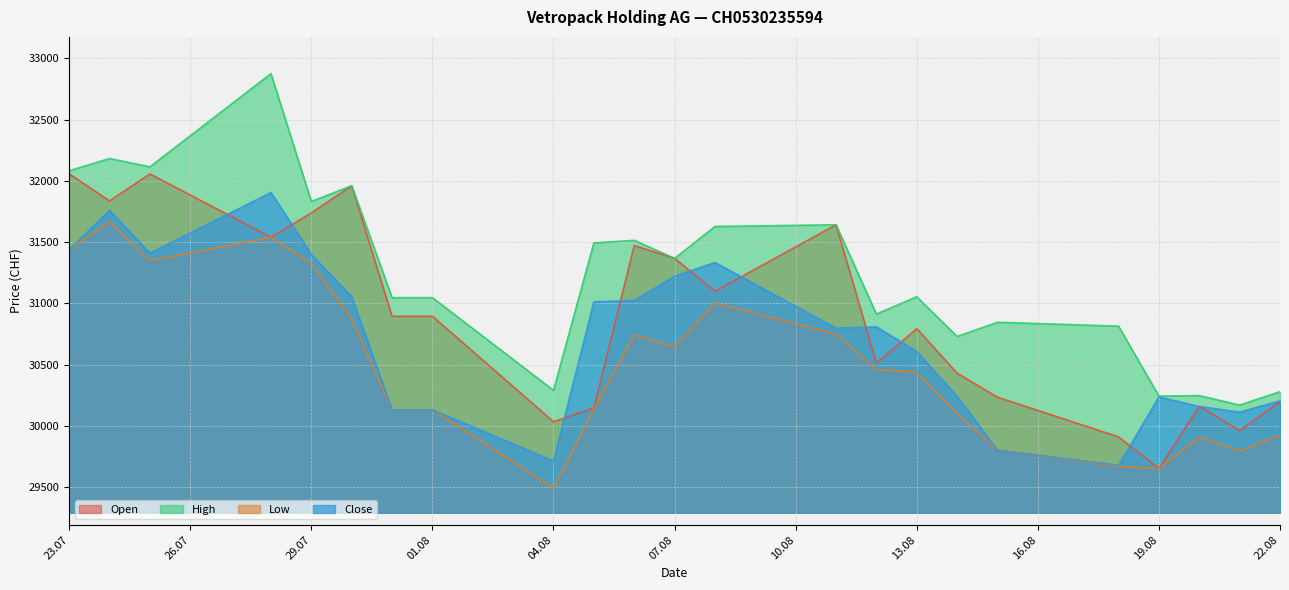

What is the difference between the second highest and second lowest values in the Low series?

1889